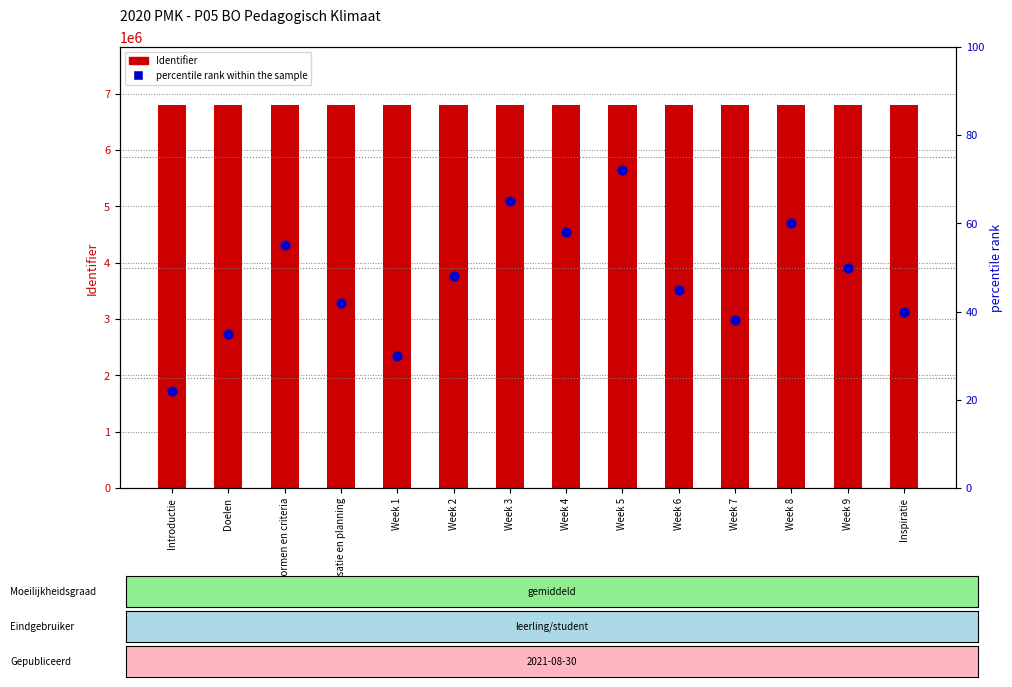

Which series has the widest spread of Y values?

percentile rank within the sample